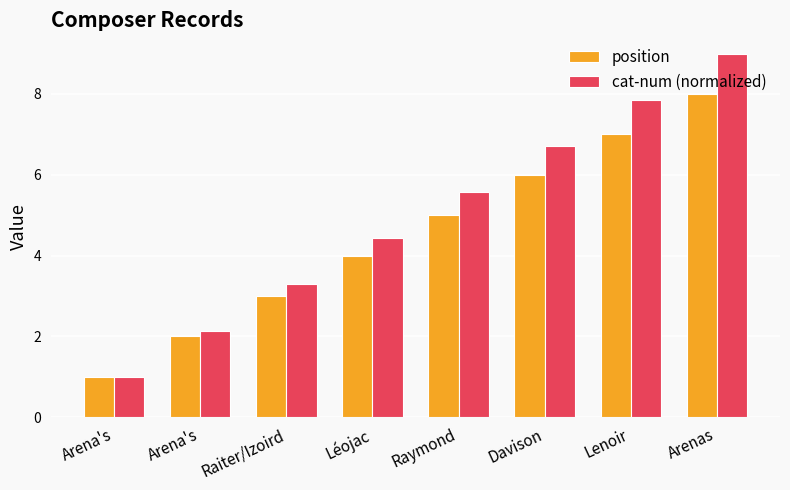

Are the bars horizontal?

No